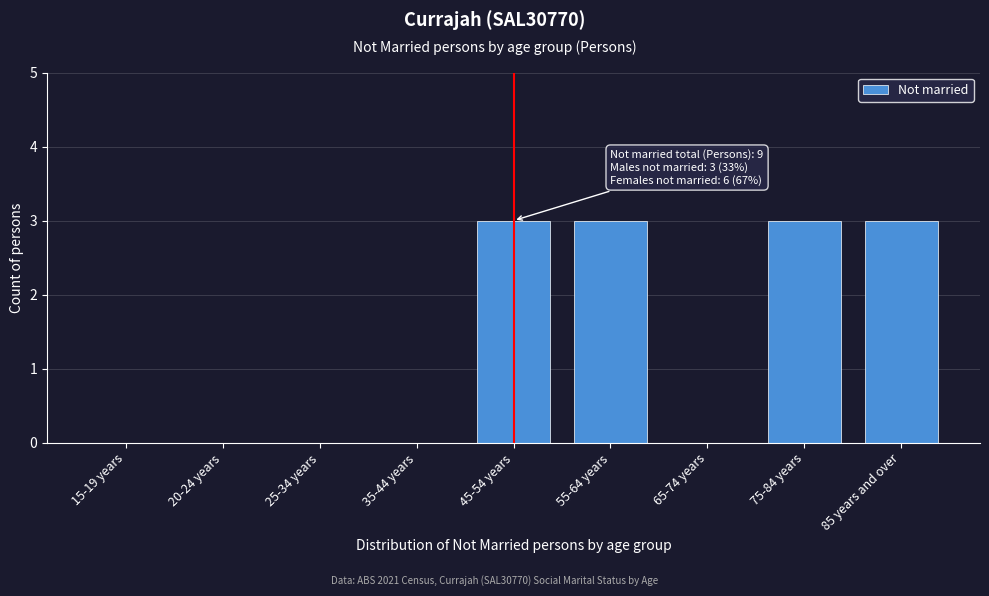

Reading left to right, extract all data points from this chart.

15-19 years=0	20-24 years=0	25-34 years=0	35-44 years=0	45-54 years=3	55-64 years=3	65-74 years=0	75-84 years=3	85 years and over=3